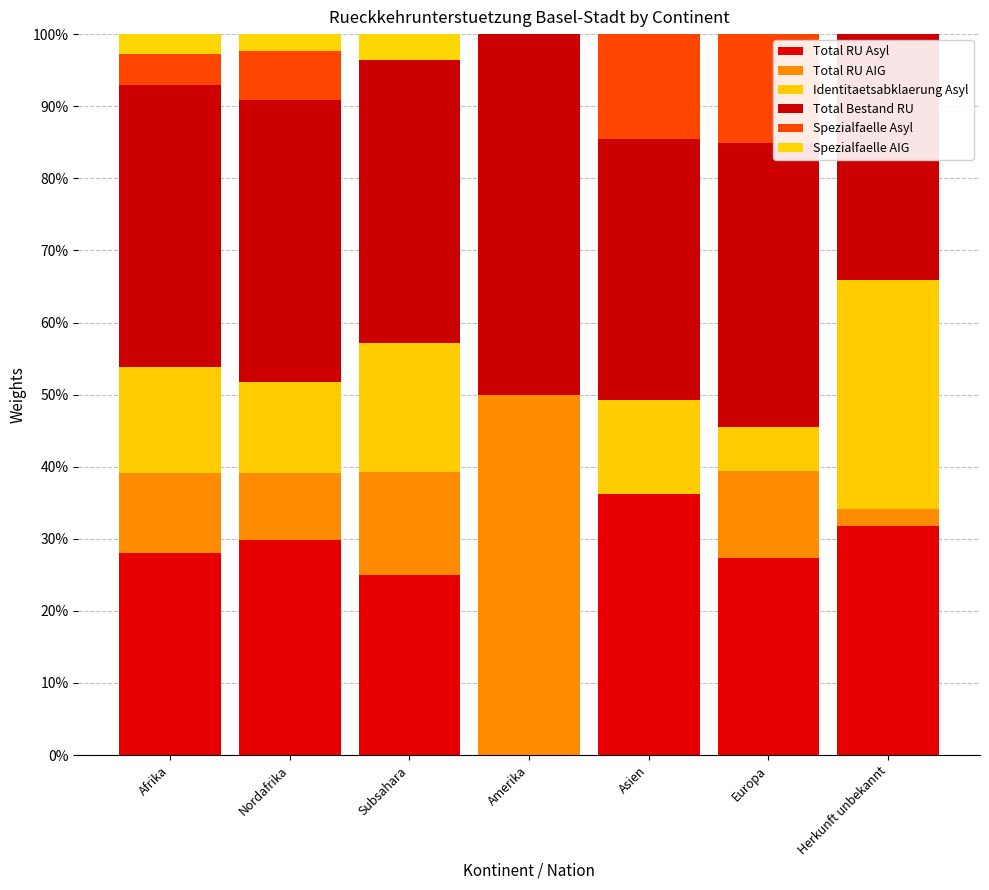

How many distinct data groups are displayed?

6